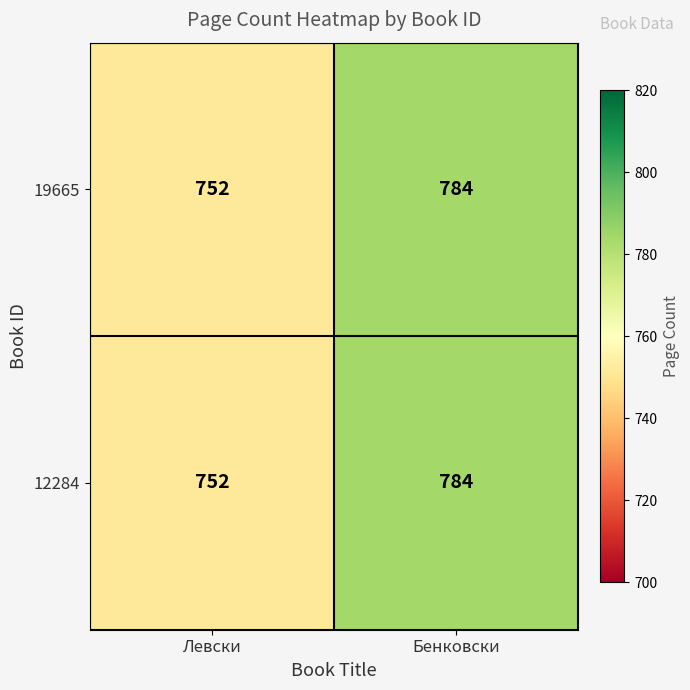

Which label corresponds to the smallest value in the chart?

Левски